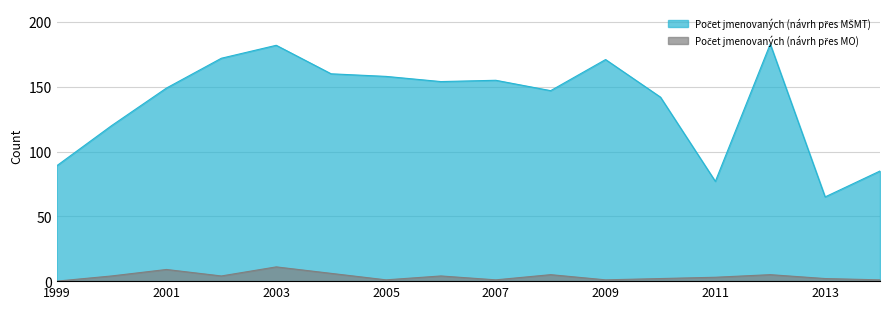

How many positive values does the Počet jmenovaných (návrh přes MO) series have?

15